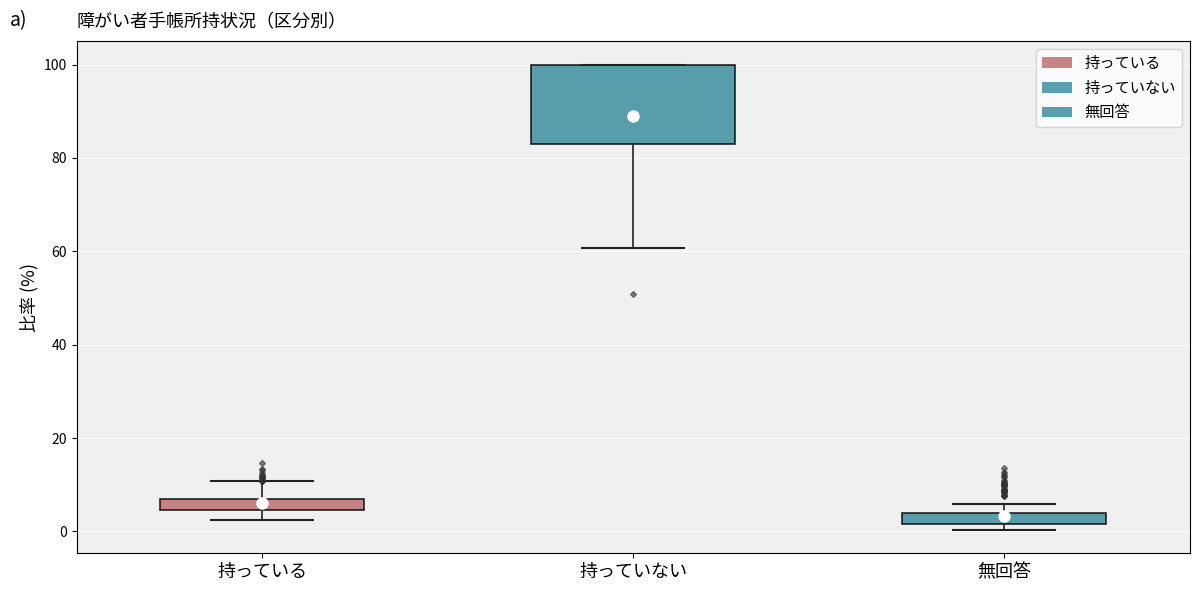

Which box has the lowest median line?

無回答